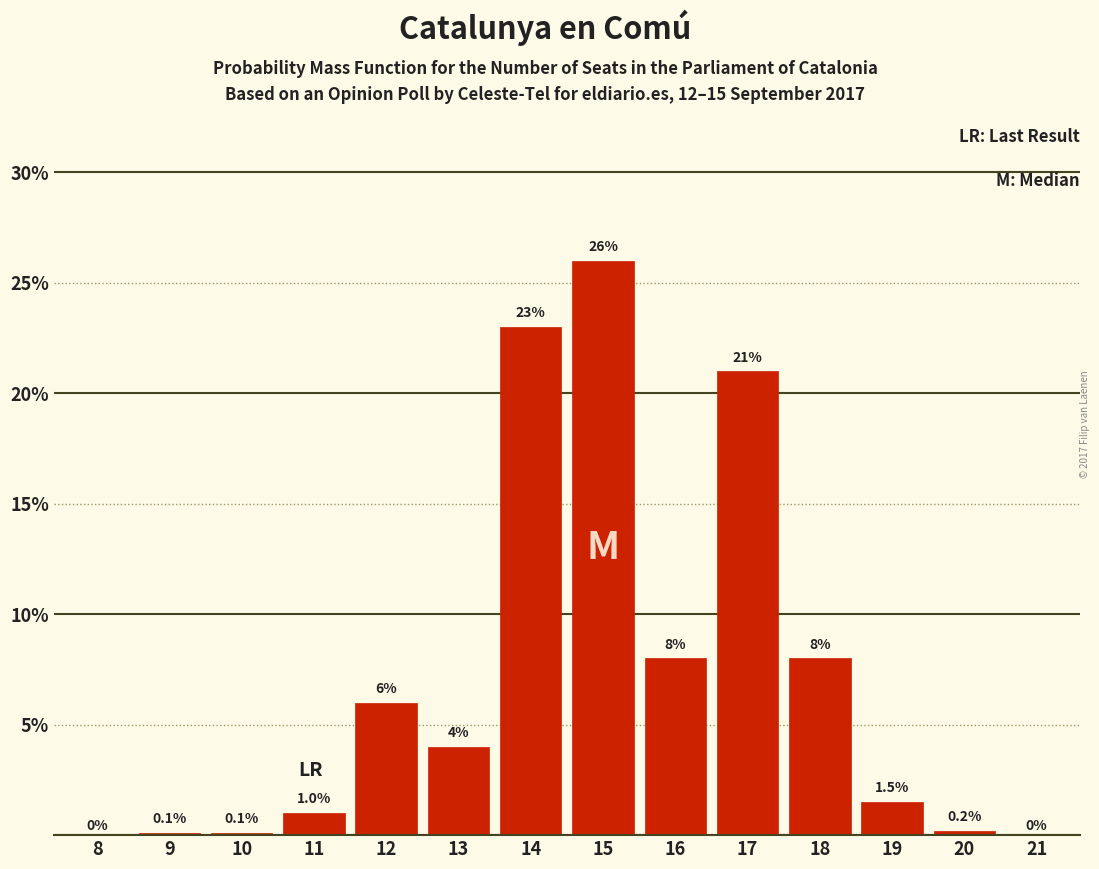

Are the bars horizontal?

No